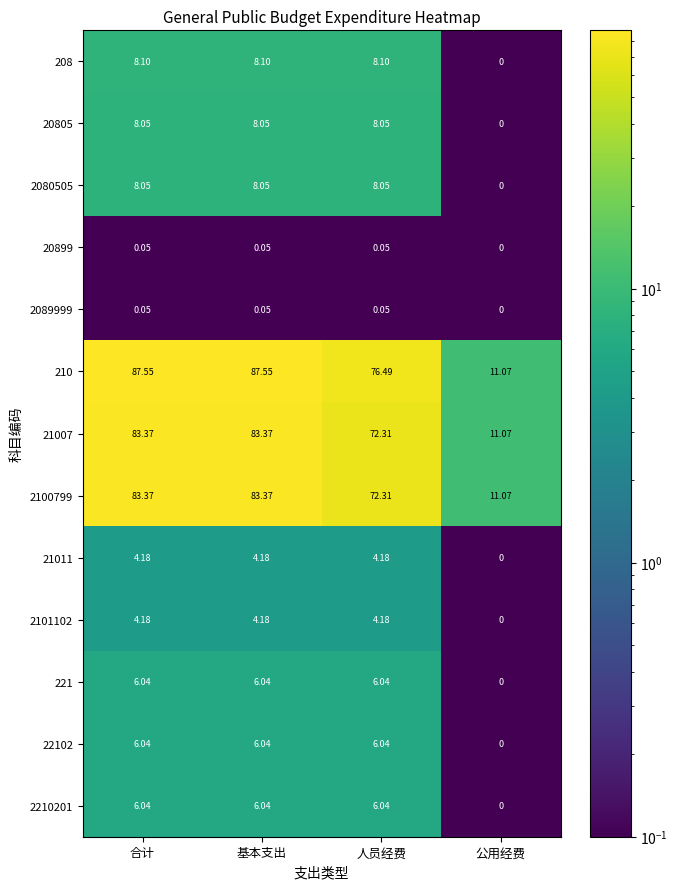

At which label is 2101102 closest to 2?

公用经费